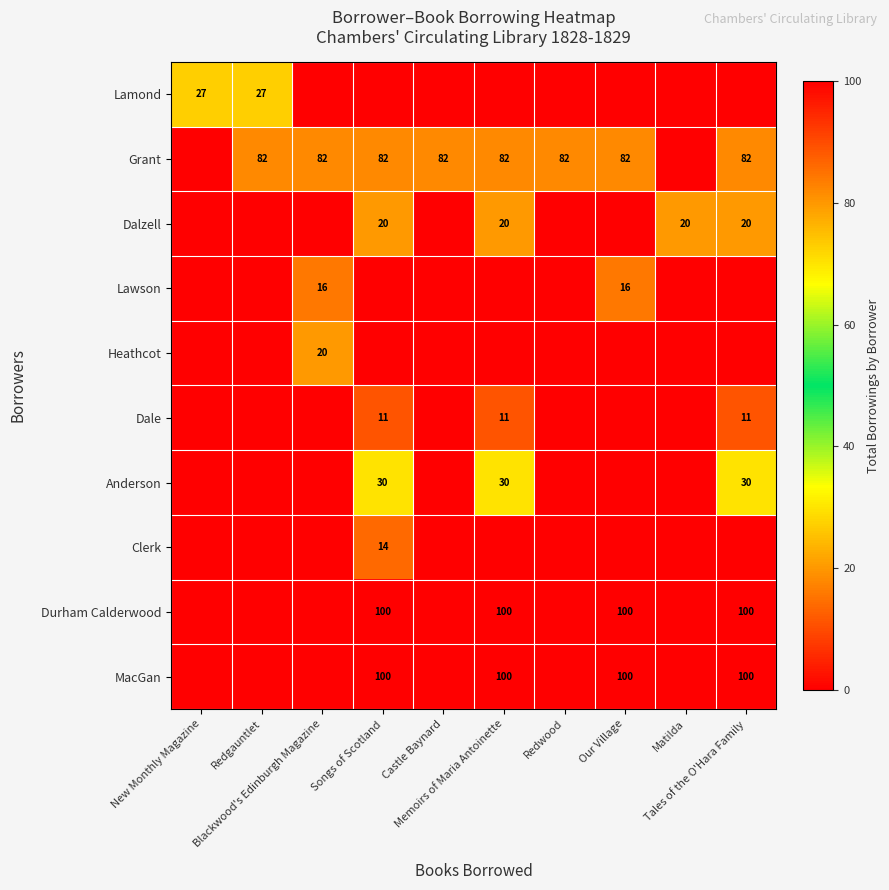

Where is Dale nearest to the value 5?

New Monthly Magazine